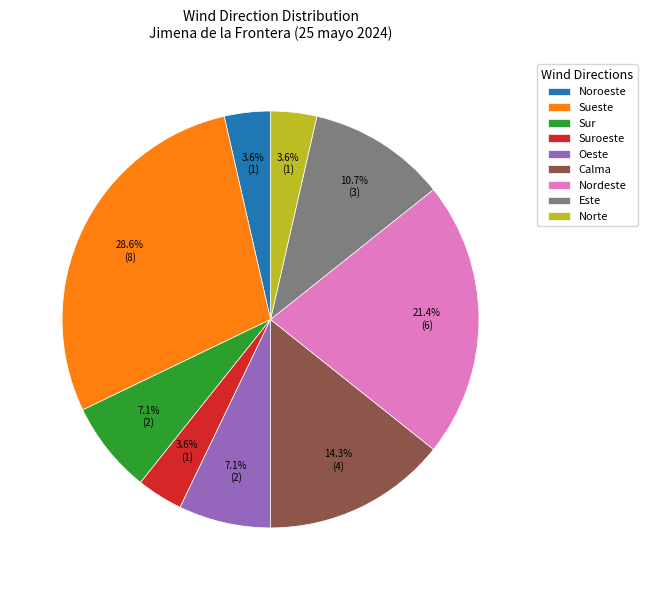

What is the ratio of the value at Calma to the value at Nordeste?

0.7